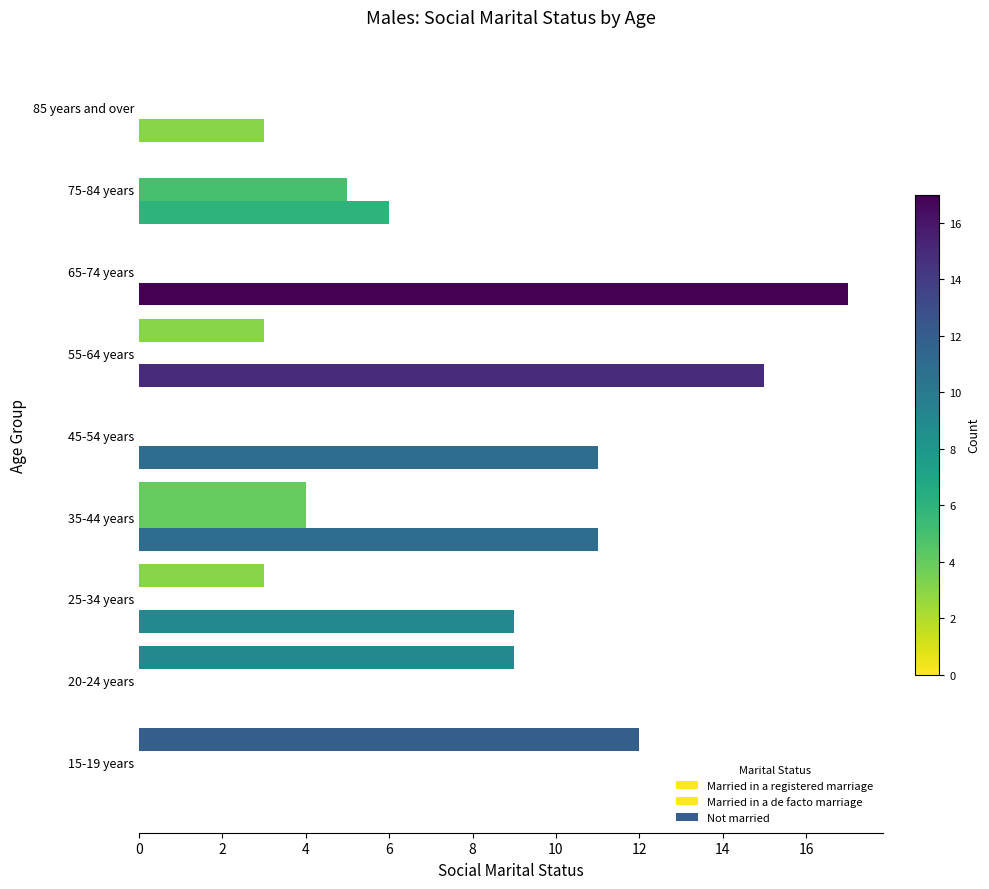

How many distinct data groups are displayed?

3